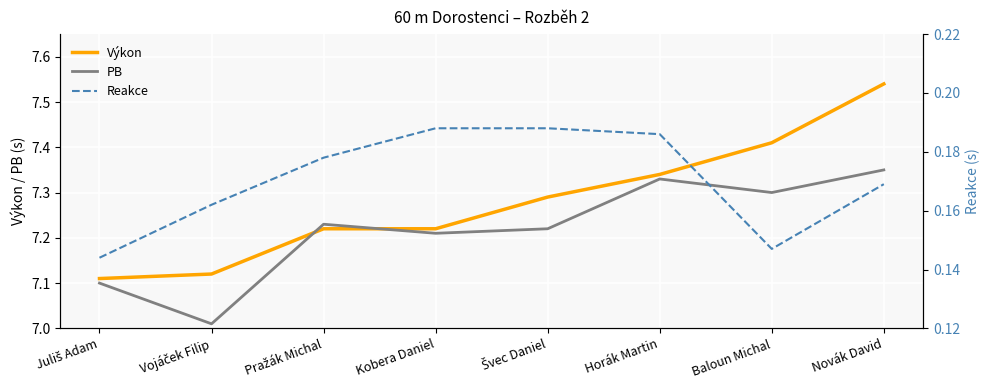

How many Výkon values are between 7 and 8?

8